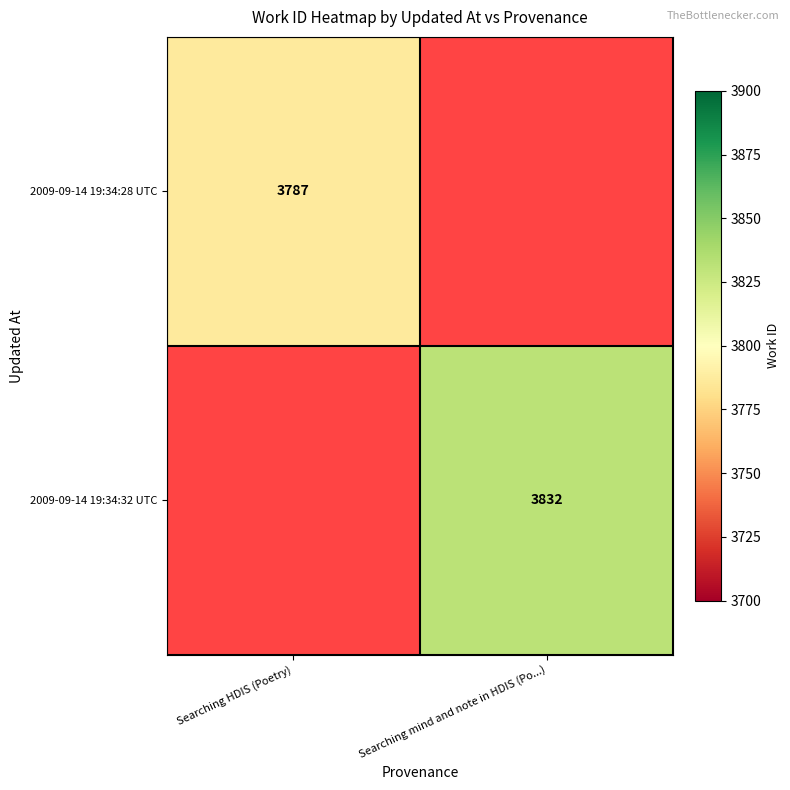

Is the value of 2009-09-14 19:34:28 UTC at Searching HDIS (Poetry) greater than the value of 2009-09-14 19:34:32 UTC at Searching mind and note in HDIS (Po...)?

No